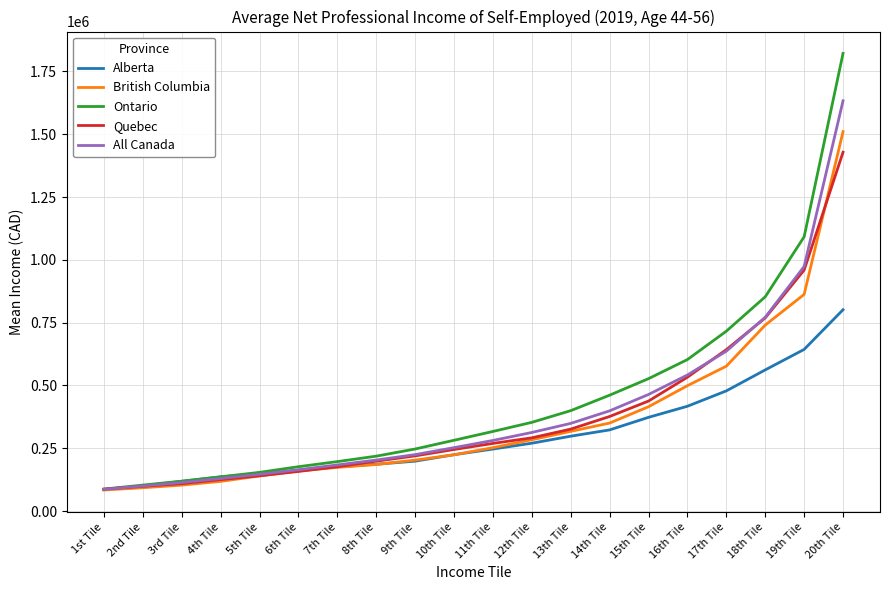

What is the total value across all series at 3rd Tile?

564865